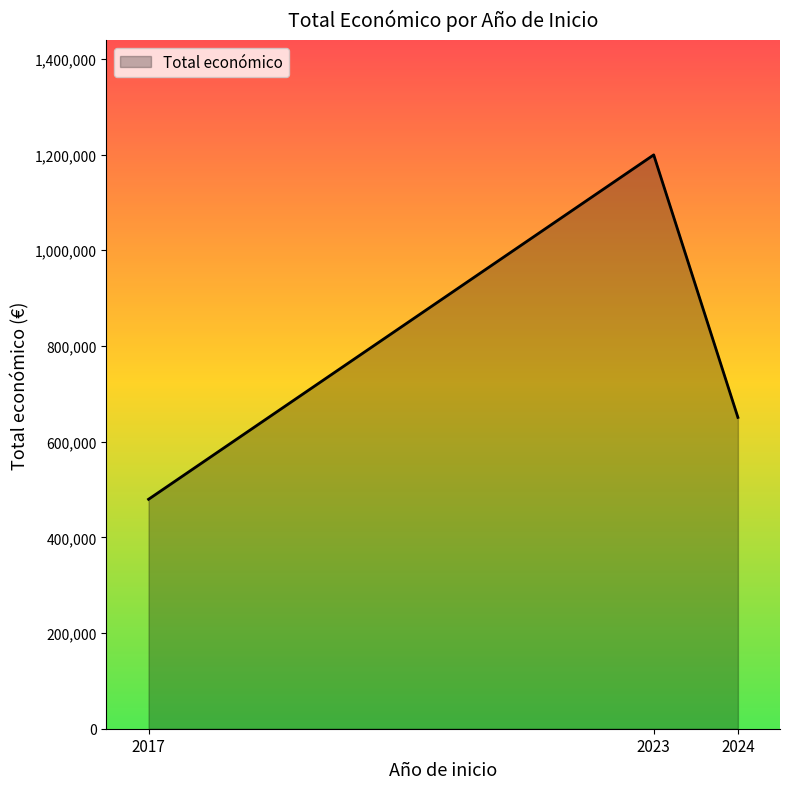

How many categories are shown in the chart?

3